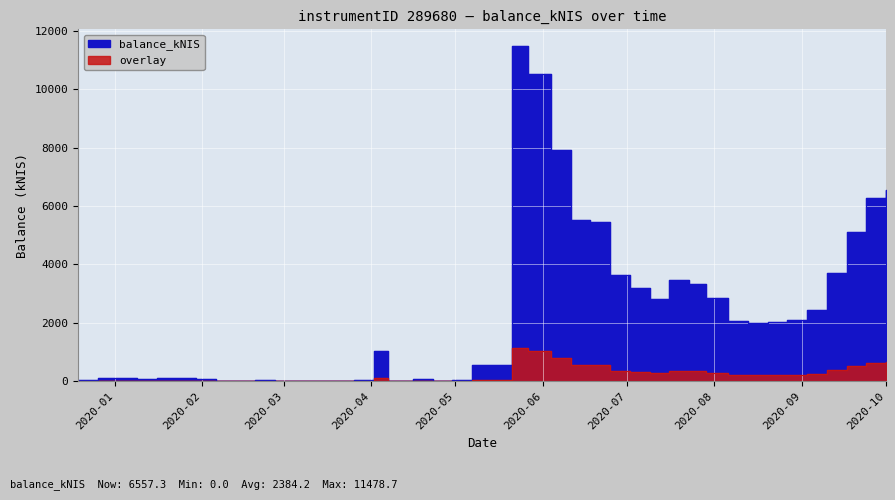

At which label is balance_kNIS closest to 5739?

2020-06-11